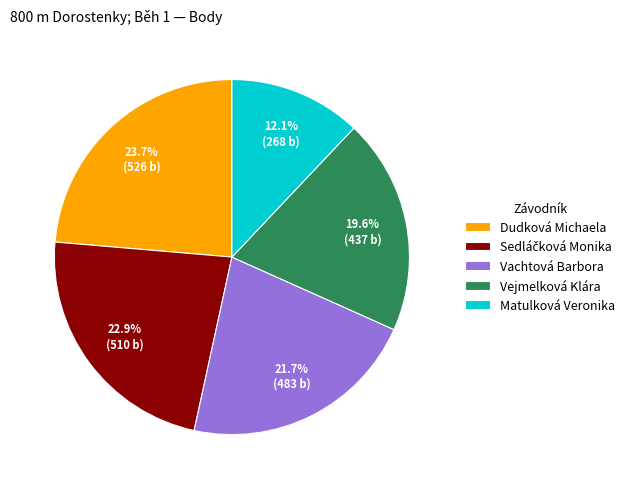

Is there any slice that represents more than half of the pie?

No